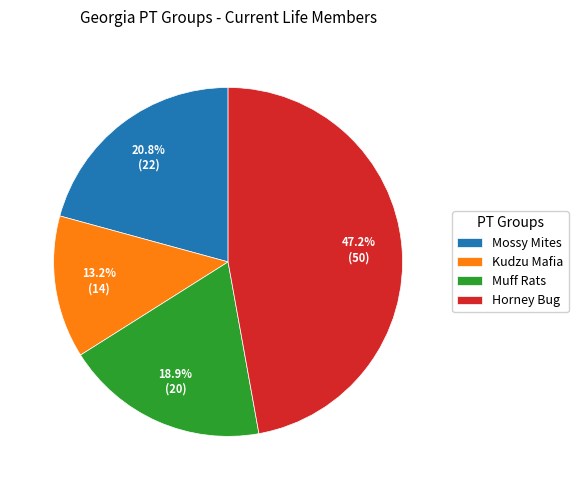

To the nearest percent, what percentage of the pie is Horney Bug?

47%